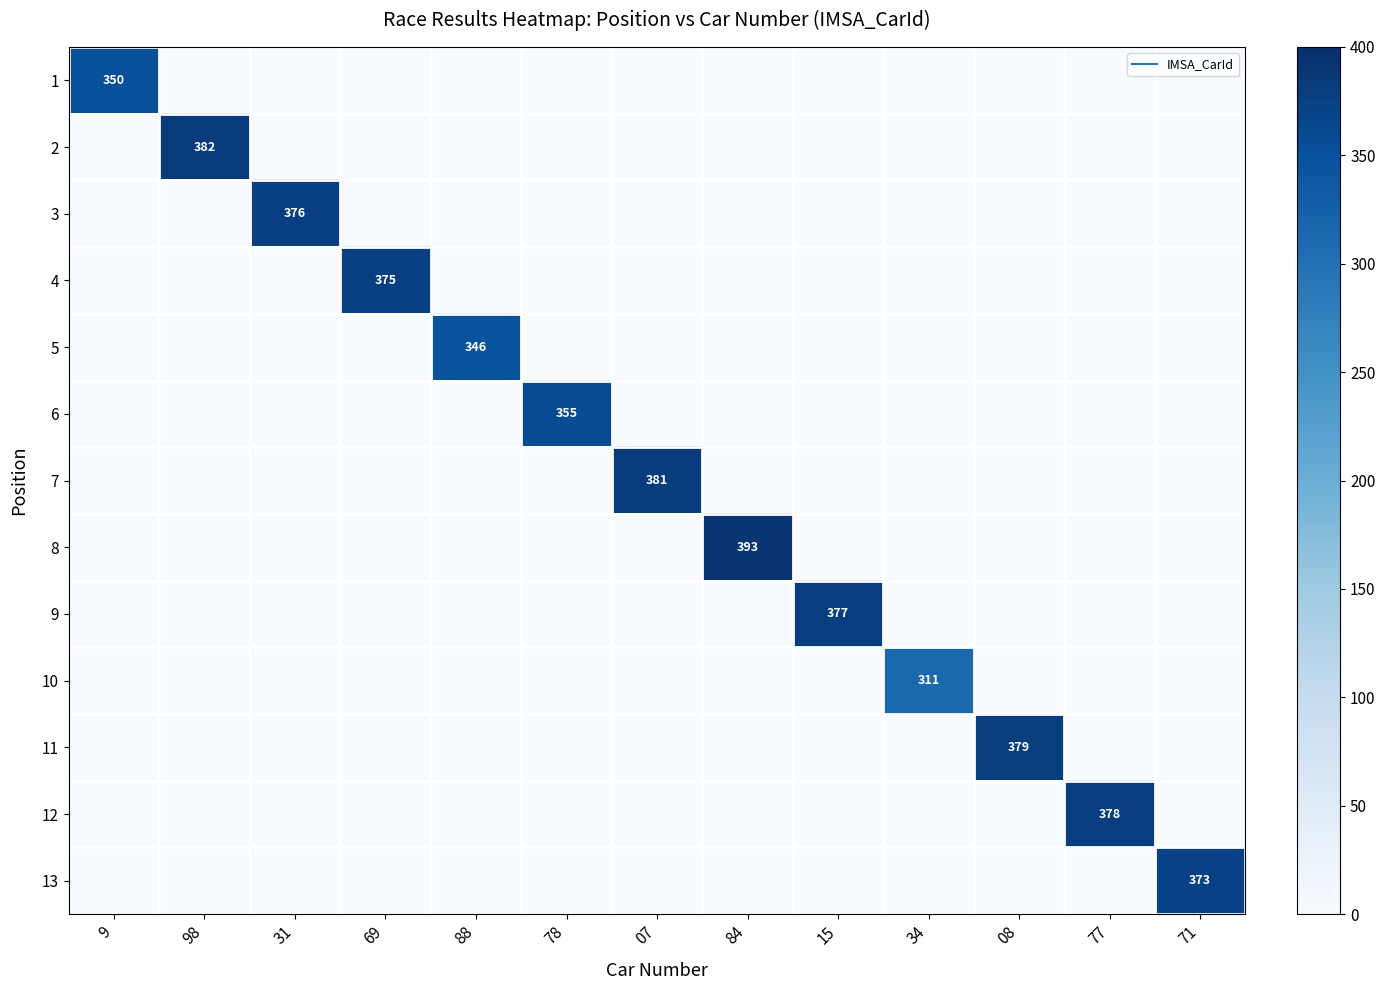

Is the value of 6 at 84 greater than the value of 1 at 88?

No